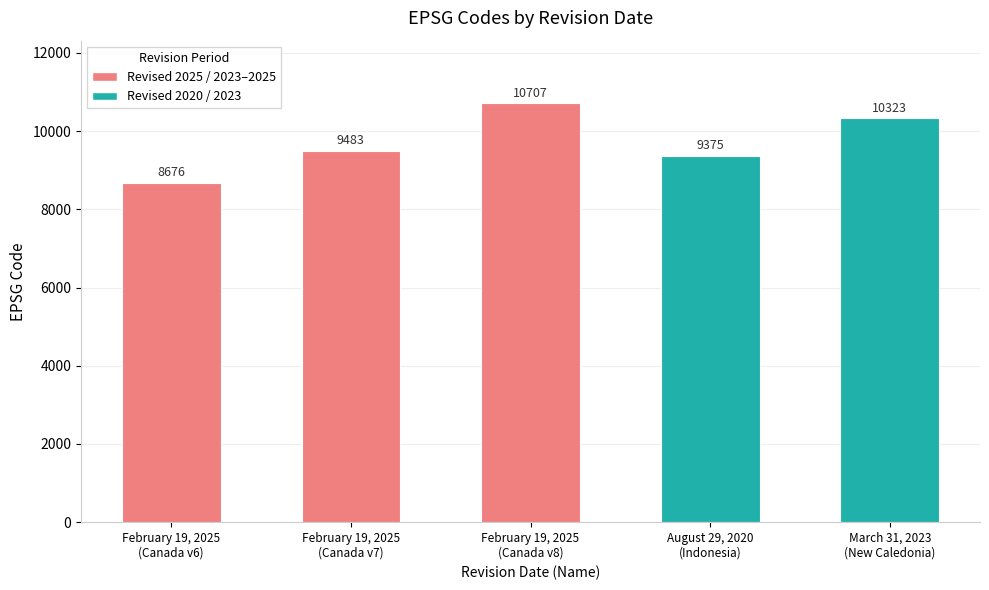

Is it true that the value at March 31, 2023
(New Caledonia) is 3425?

False